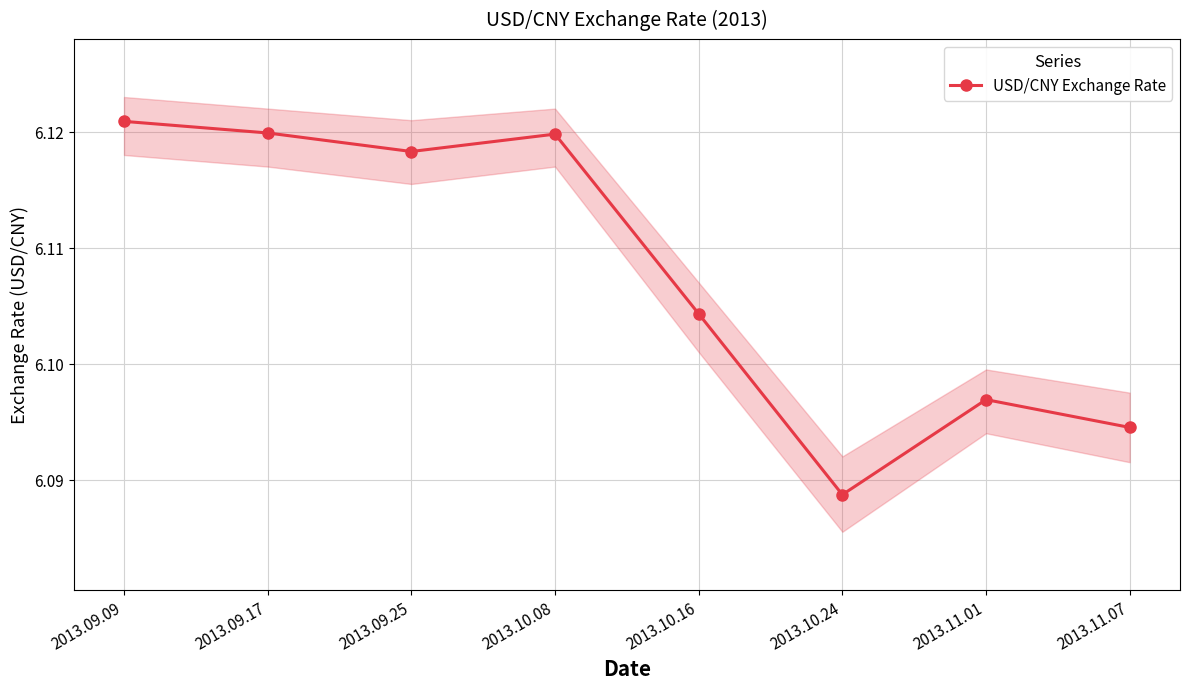

What is the label of the 8th point from the left?

2013.11.07